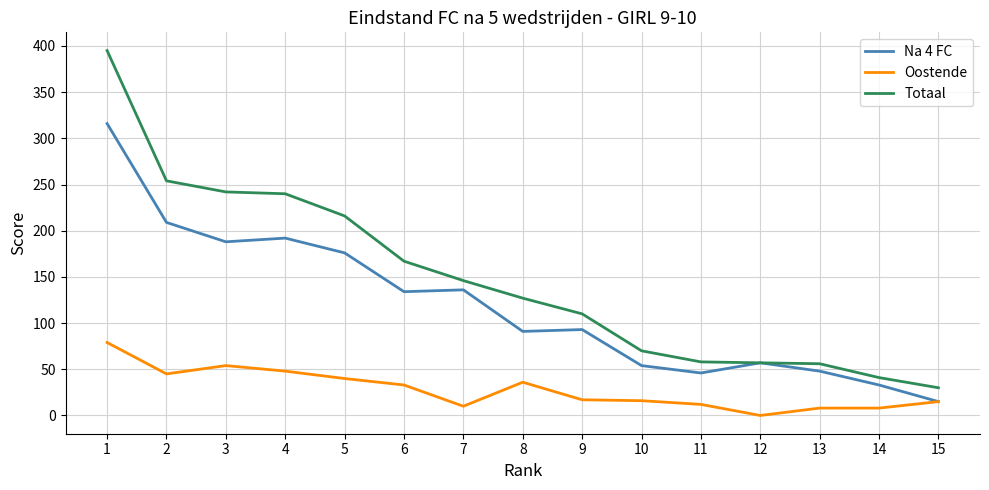

Is it true that Oostende equals 12 at 11?

True